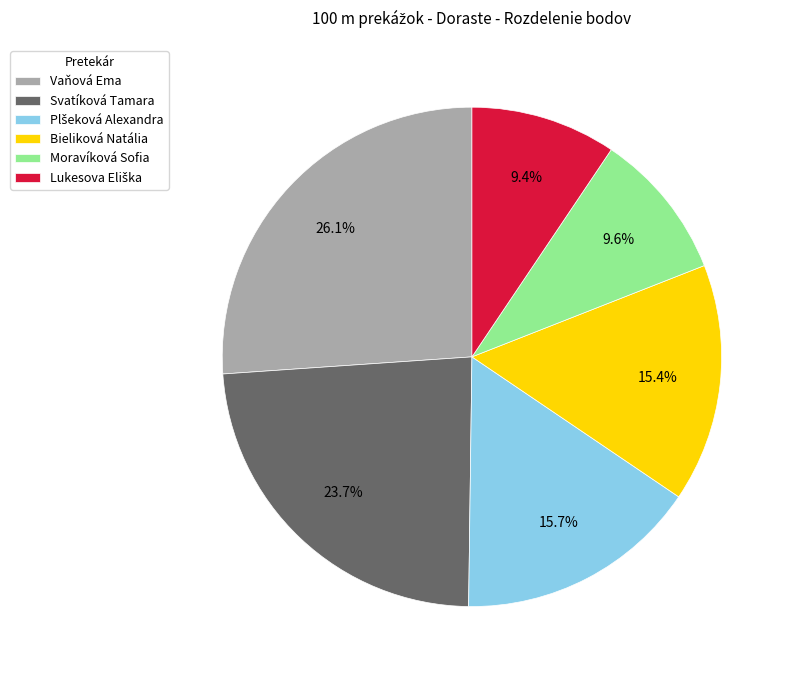

Which slice is the largest?

Vaňová Ema